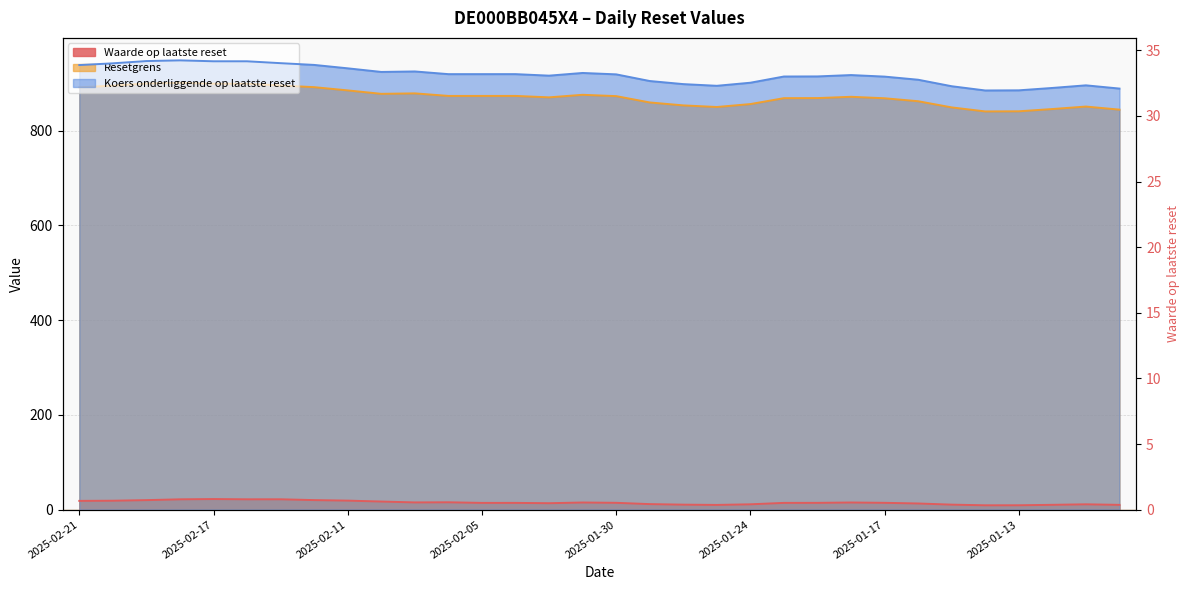

At how many categories does at least one series exceed 310?

32